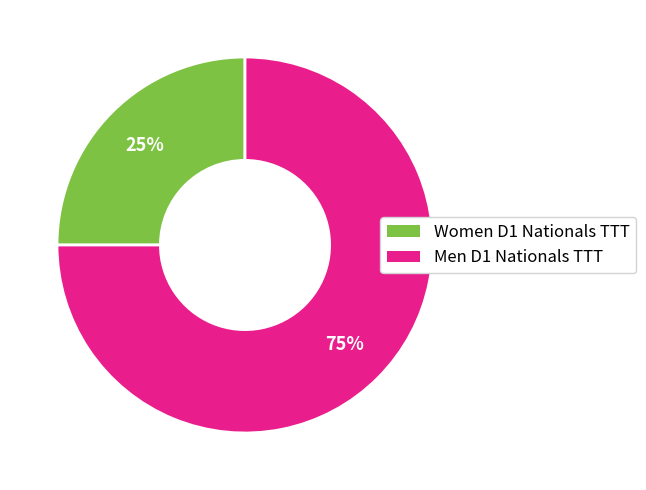

Rank the categories by value from lowest to highest.

Women D1 Nationals TTT, Men D1 Nationals TTT